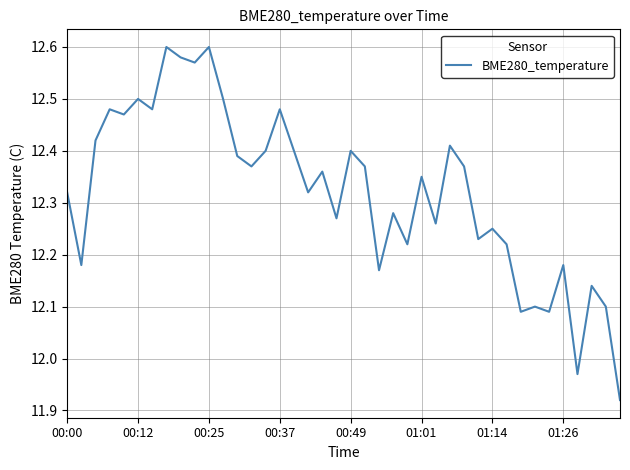

What is the difference between the maximum and minimum values?

0.7